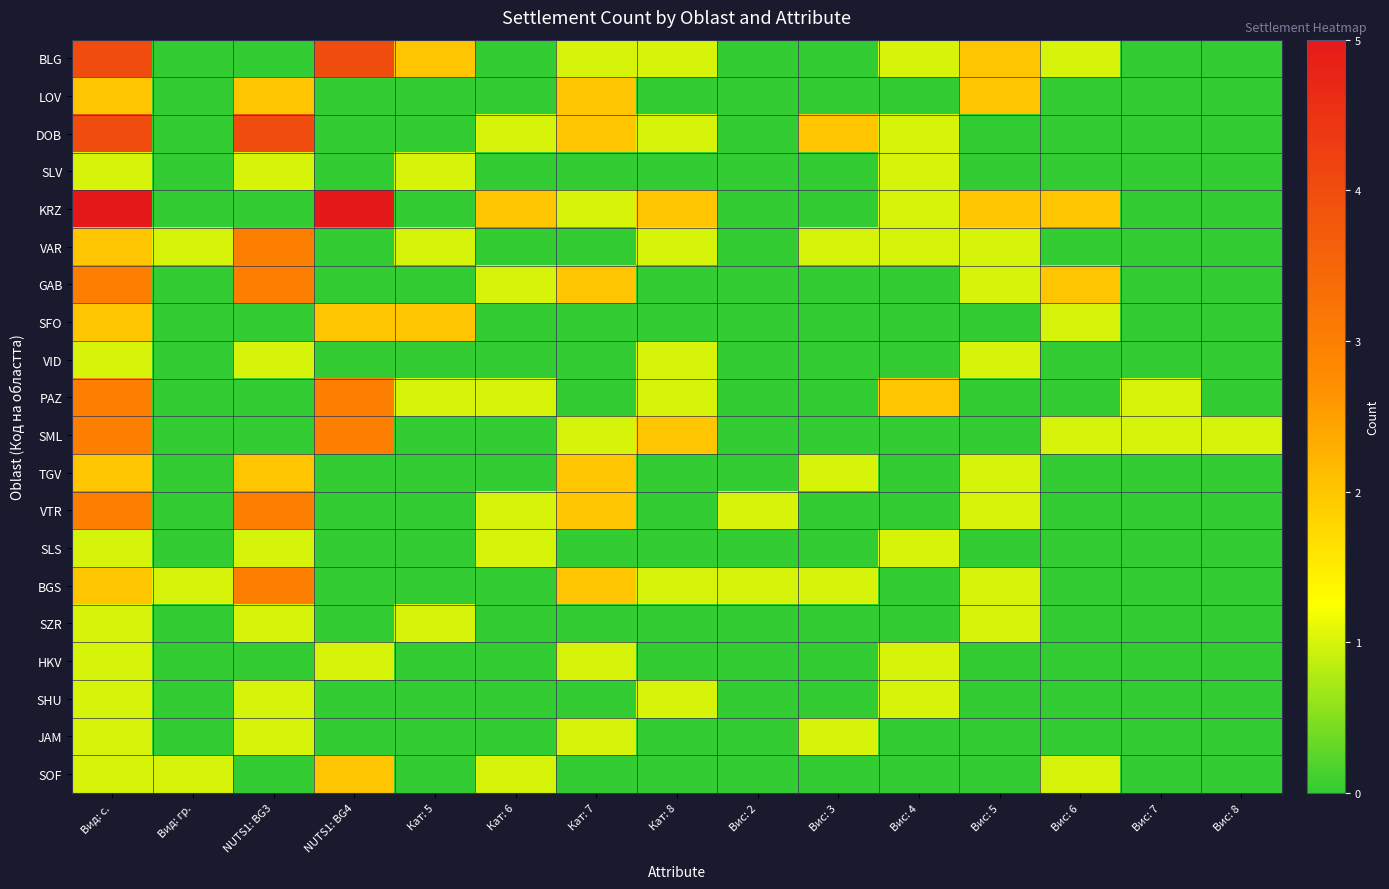

Which label corresponds to the largest value in the chart?

Вид: с.